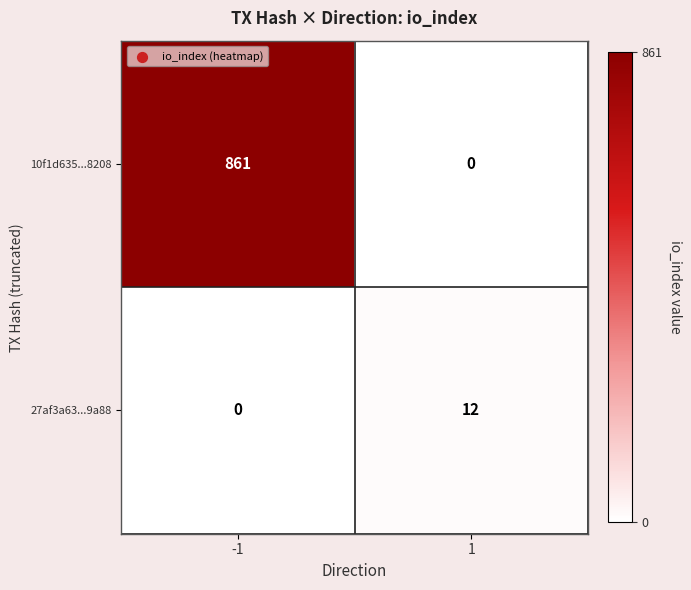

At 1, list the series in order from smallest to largest.

10f1d635...8208, 27af3a63...9a88